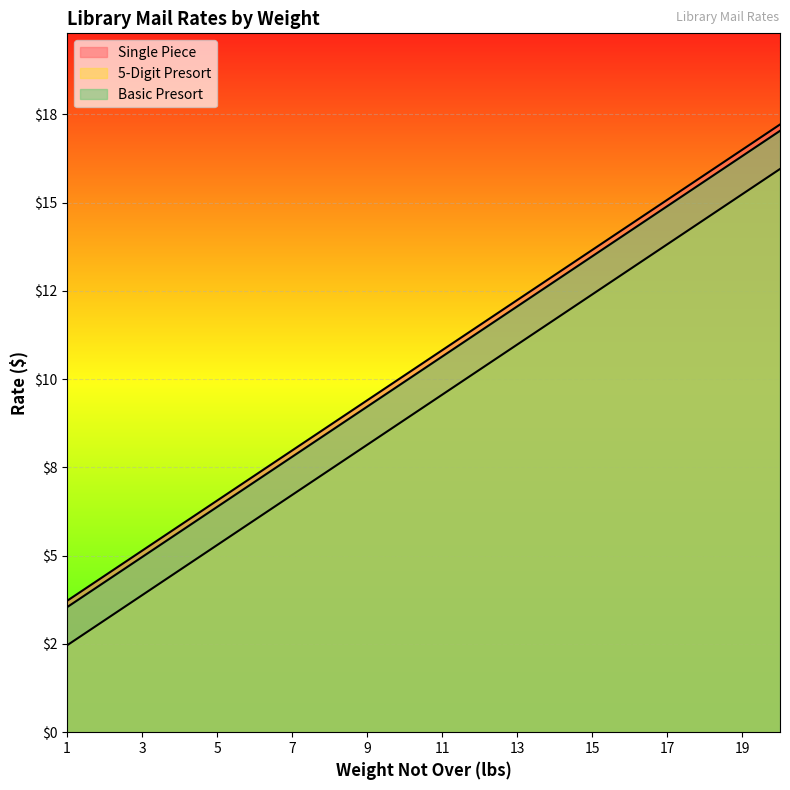

Is the value of Single Piece at 2 greater than the value of 5-Digit Presort at 7?

No